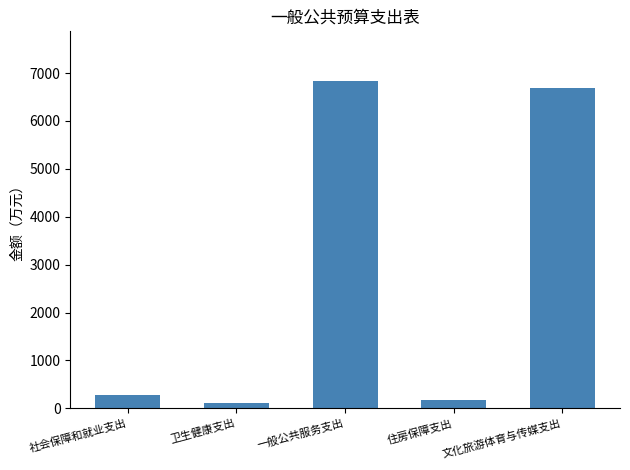

What is the sum of all values?

14103.0